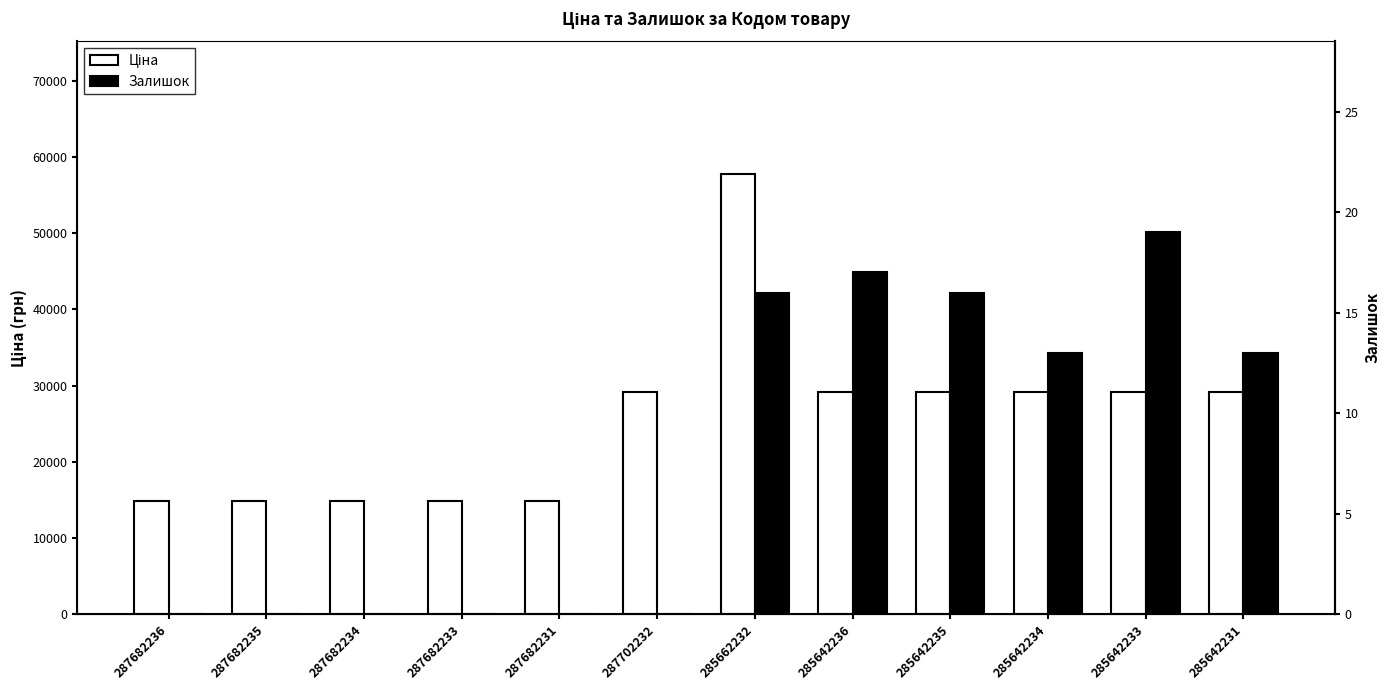

What is the difference between the highest and lowest values at 287682231?

14800.8